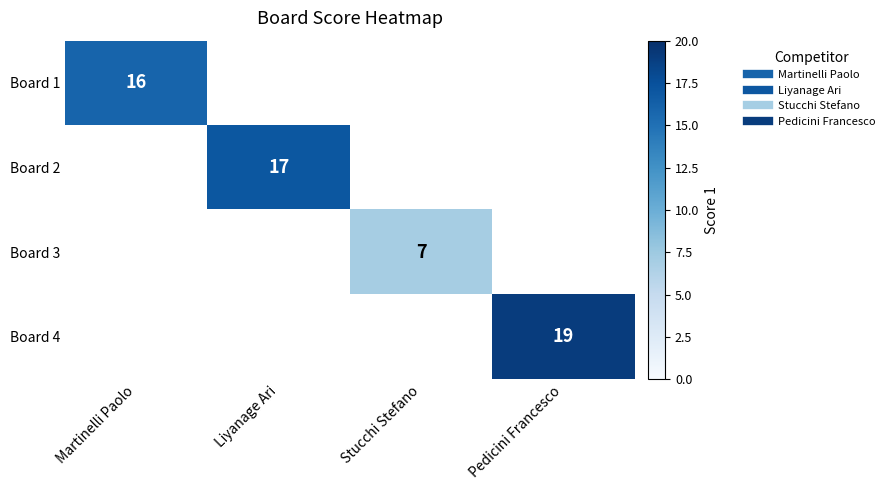

How many positive values does the Board 1 series have?

1